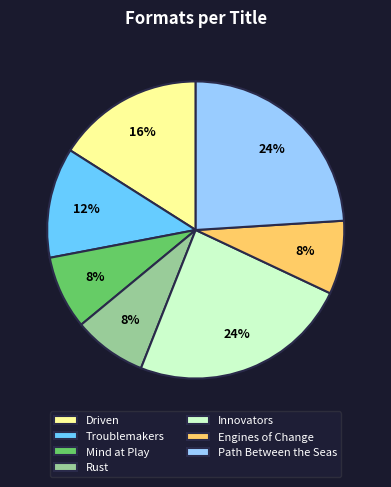

What is the ratio of the value at Driven to the value at Path Between the Seas?

0.7